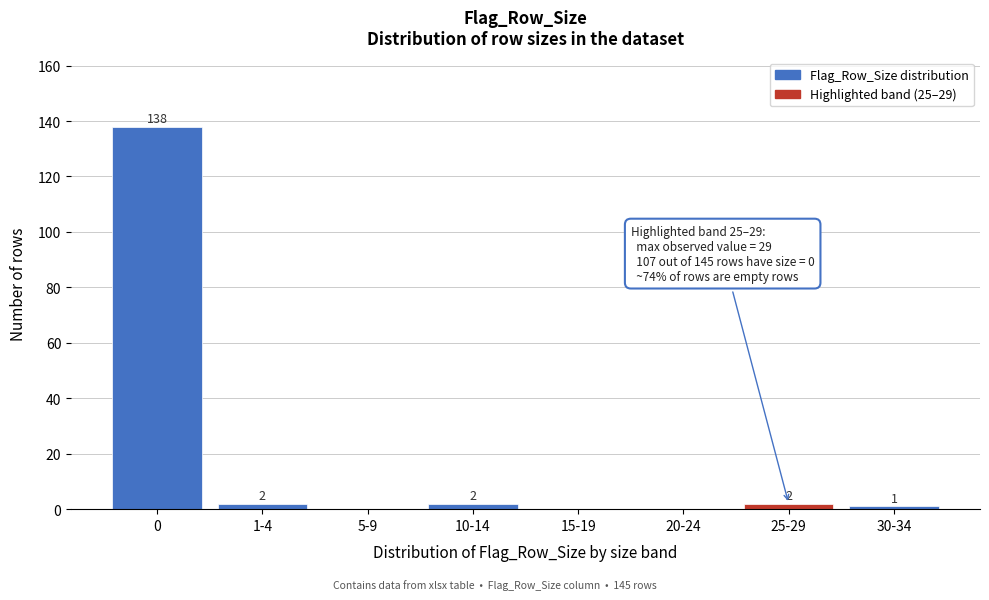

Reading left to right, what are all the values shown in this chart?

0=138	1-4=2	5-9=0	10-14=2	15-19=0	20-24=0	25-29=2	30-34=1